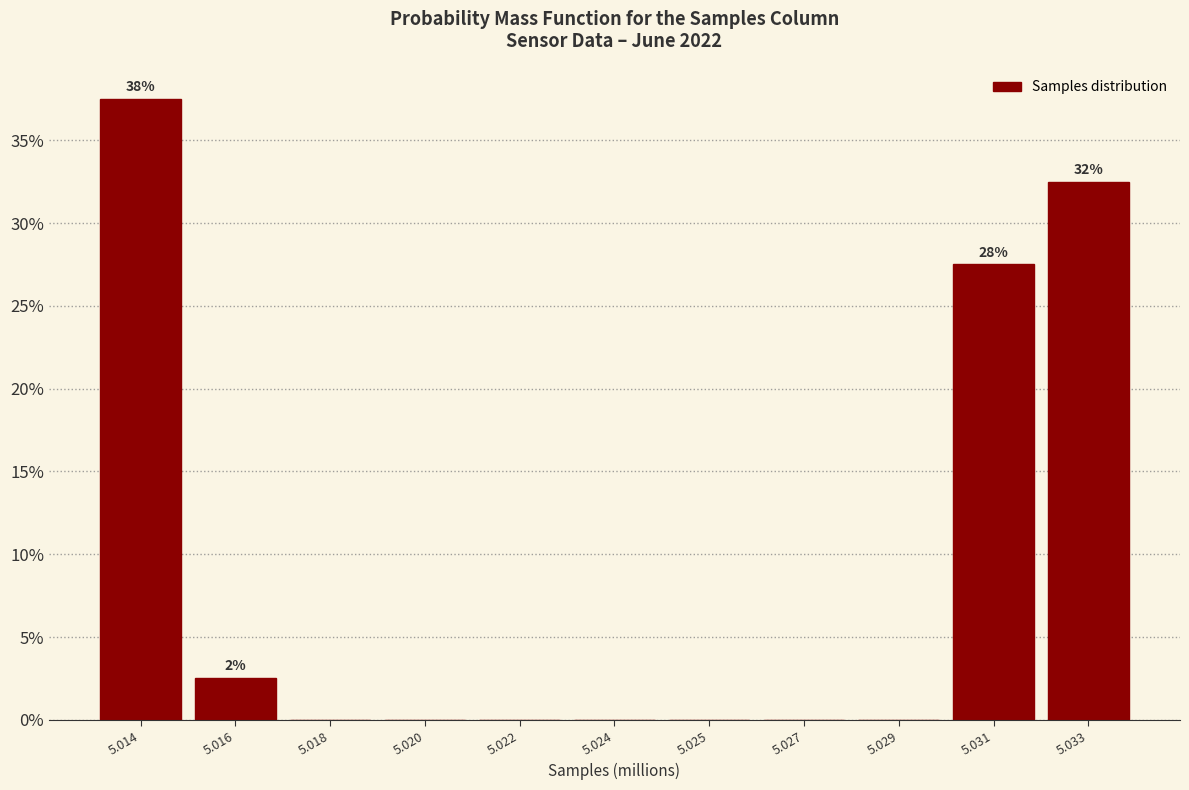

Reading left to right, transcribe all the data shown in this chart.

5.014=37.5	5.016=2.5	5.018=0.0	5.020=0.0	5.022=0.0	5.024=0.0	5.025=0.0	5.027=0.0	5.029=0.0	5.031=27.5	5.033=32.5